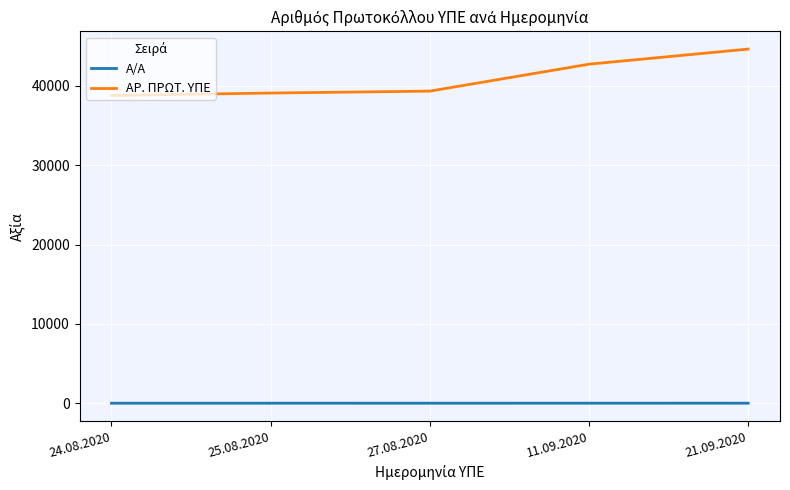

What position from the left is 21.09.2020?

5